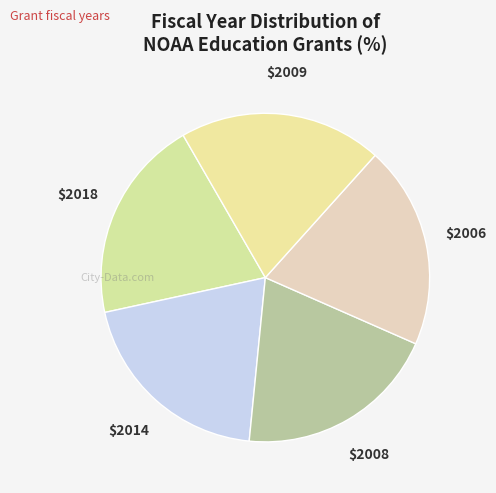

Count the number of slices in the pie.

5